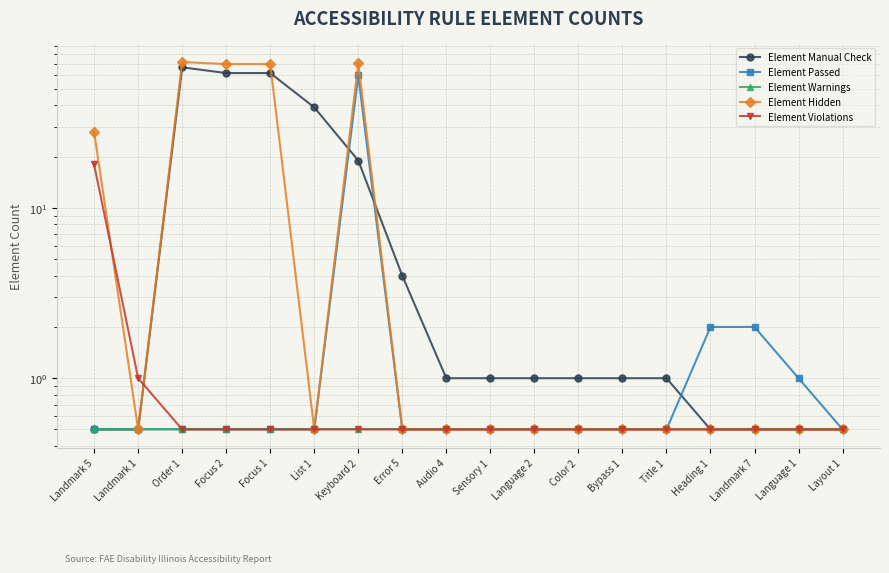

What is the label of the 3rd point from the left?

Order 1